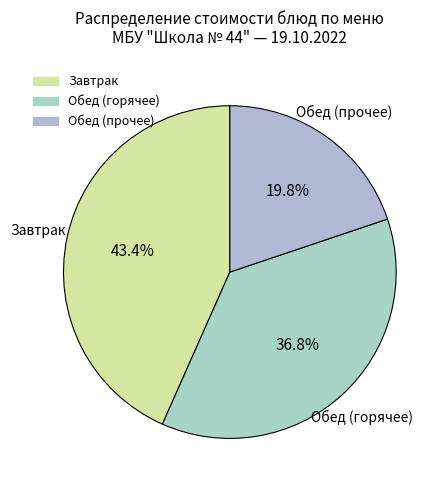

What is the ratio of the value at Обед (горячее) to the value at Завтрак?

0.8